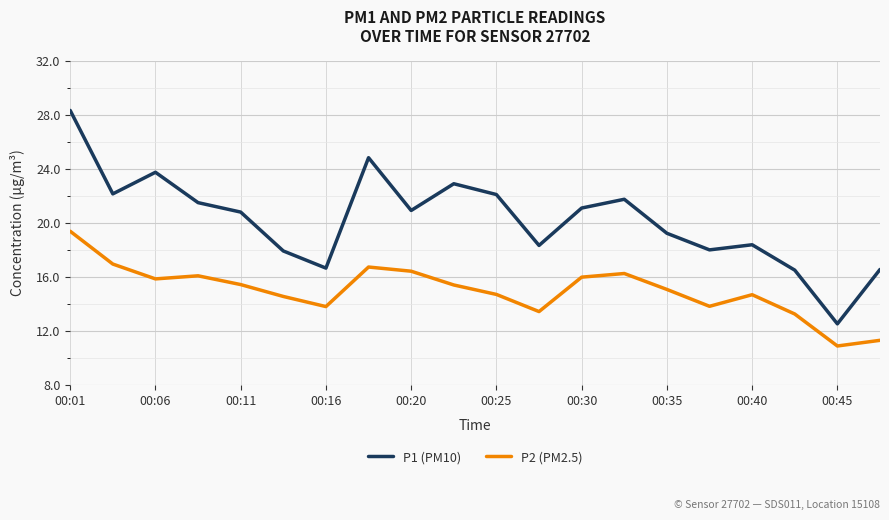

What is the minimum value for P2 (PM2.5)?

10.9